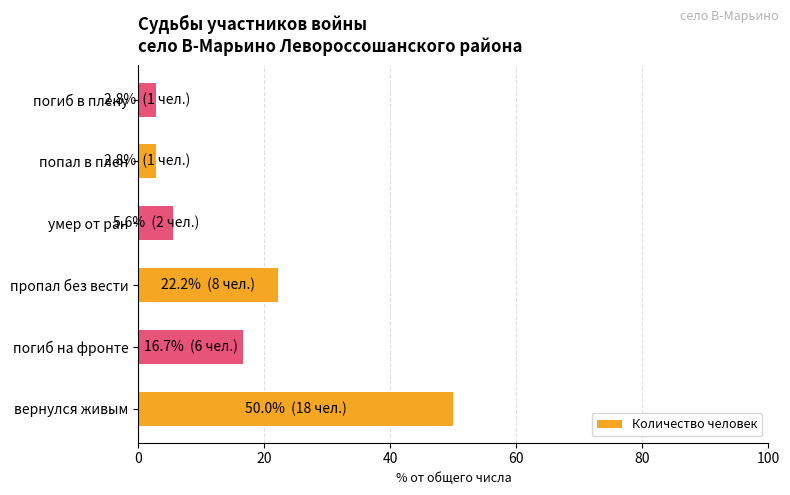

What is the sum of all values?

100.0